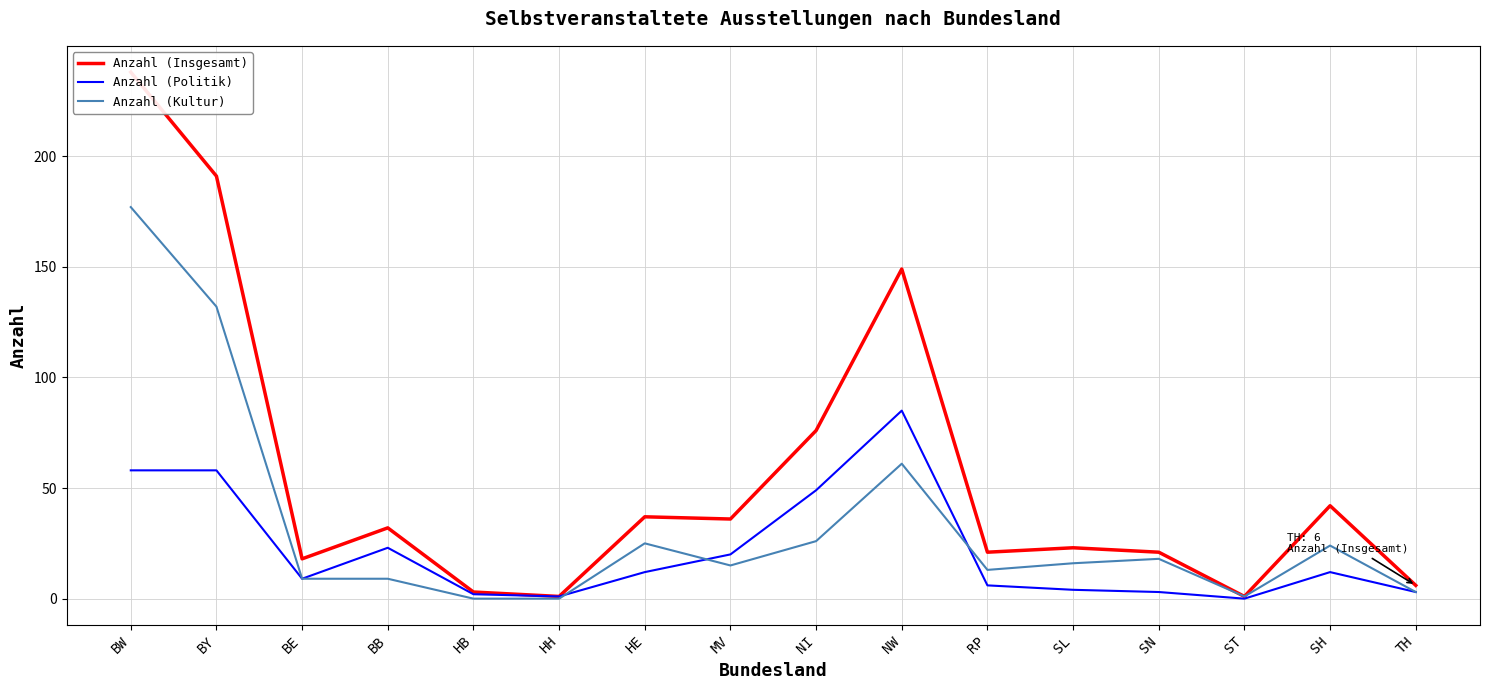

What value does the Anzahl (Insgesamt) series have at HE, to the nearest 5?

35